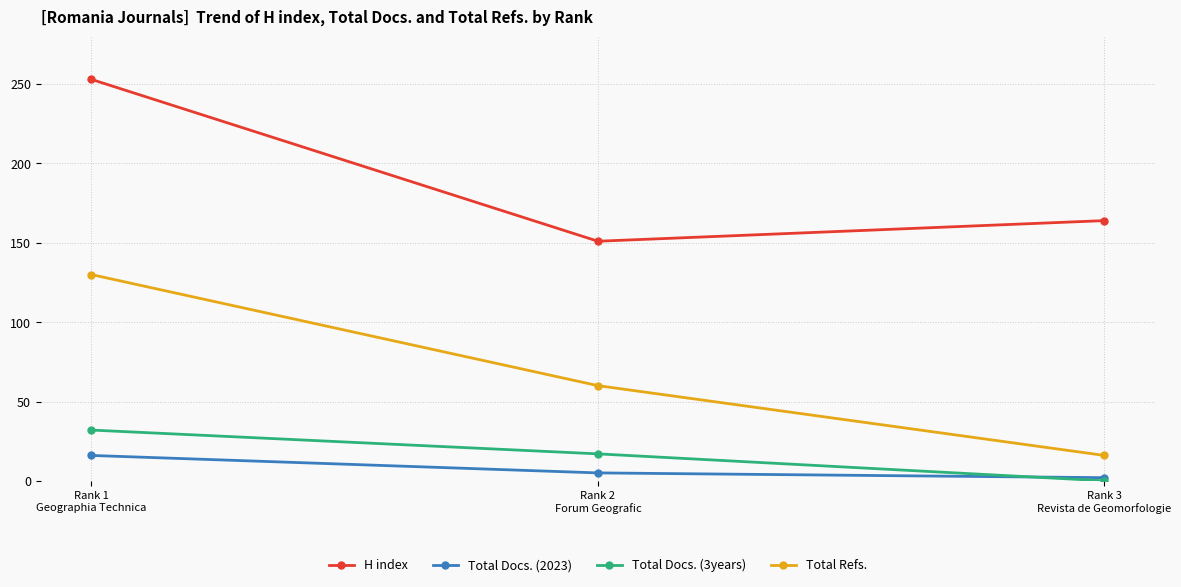

List the series in order of their peak value, lowest first.

Total Docs. (2023), Total Docs. (3years), Total Refs., H index